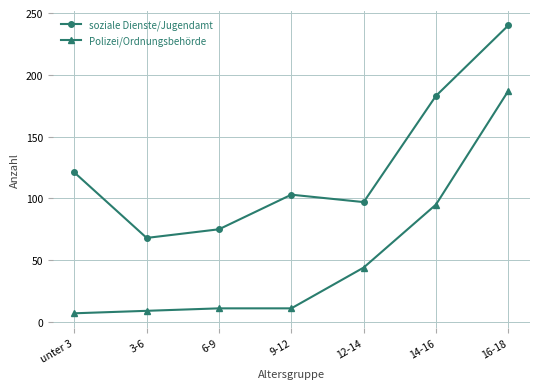

Reading left to right, transcribe all the data shown in this chart.

soziale Dienste/Jugendamt: 121	68	75	103	97	183	240
Polizei/Ordnungsbehörde: 7	9	11	11	44	95	187